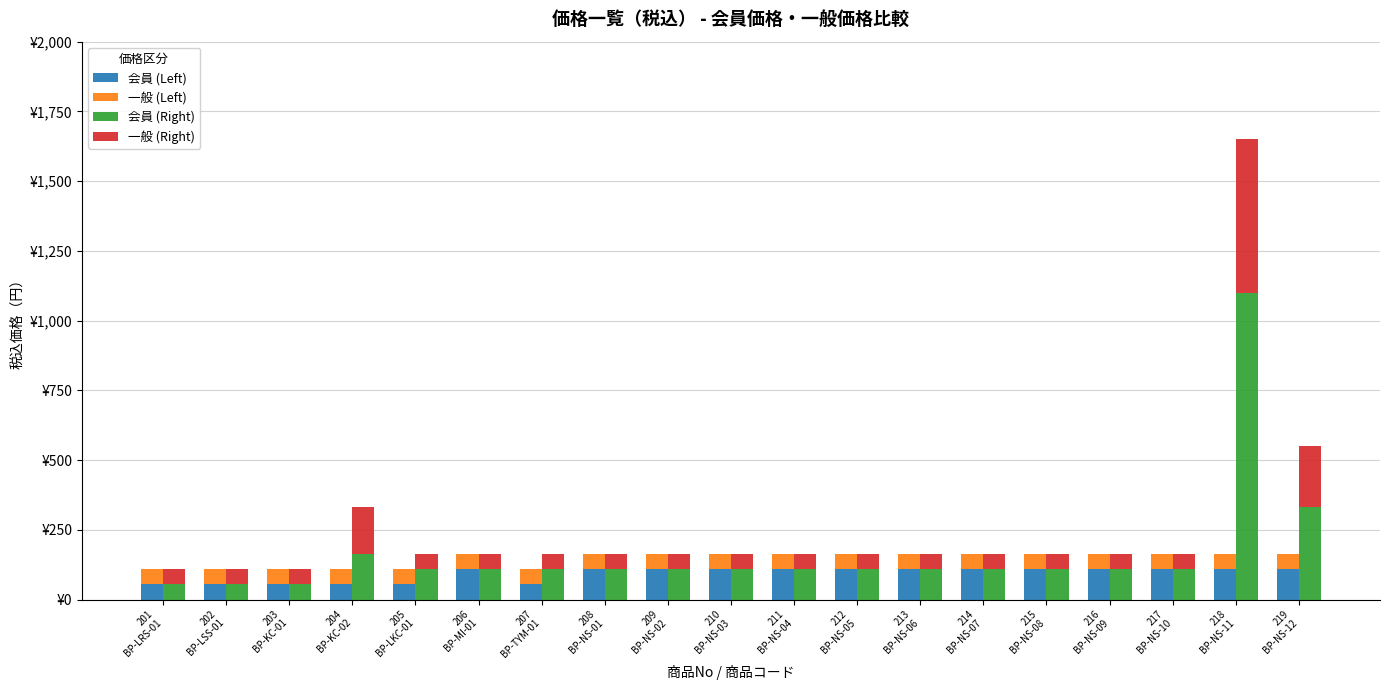

True or false: 会員 (Right) has a value of 16 at 202
BP-LSS-01.

False